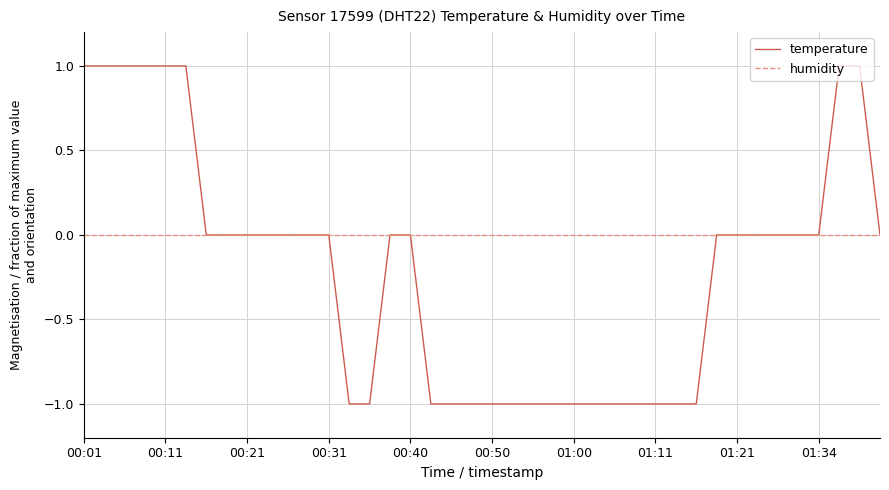

Which series has the largest range (max minus min)?

temperature